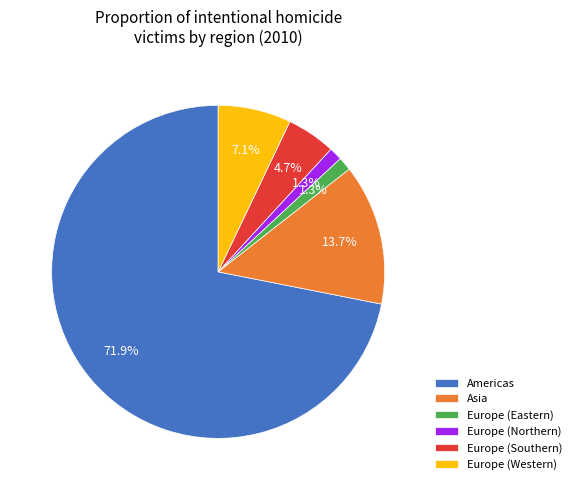

How many slices are in this pie chart?

6